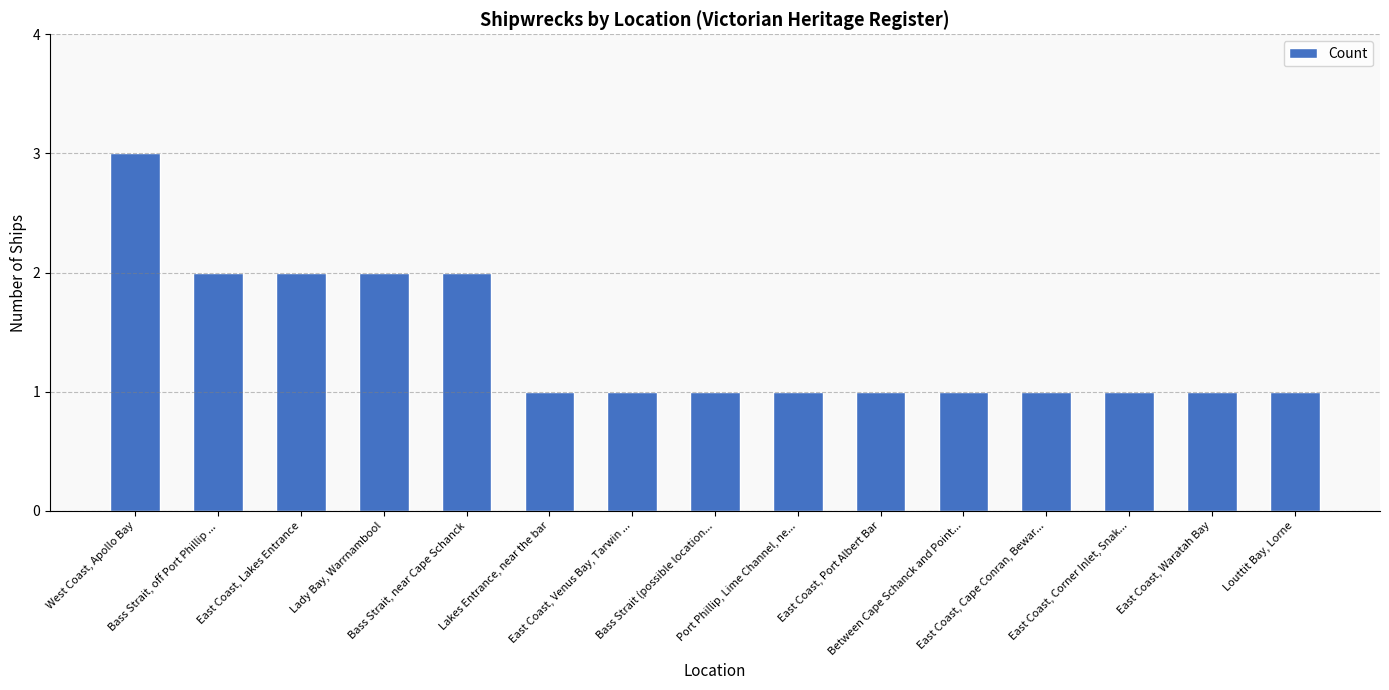

True or false: the data shows 2 at Lakes Entrance, near the bar.

False